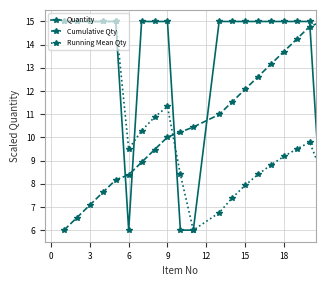

True or false: Cumulative Qty has more than 1 interior local peaks.

False